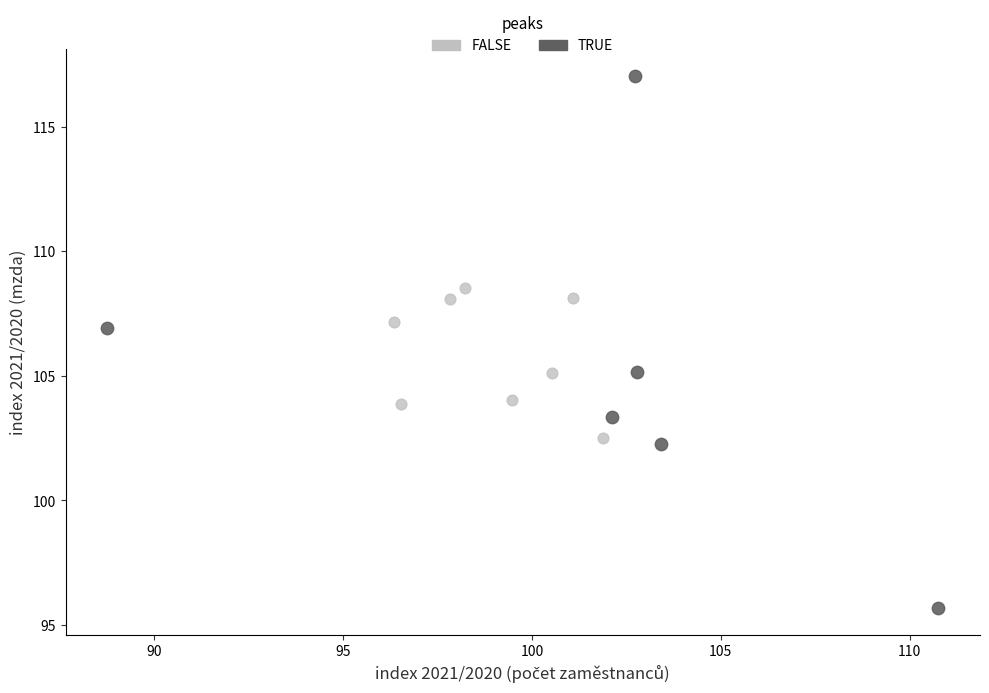

Which series has the largest Y range (max minus min)?

TRUE